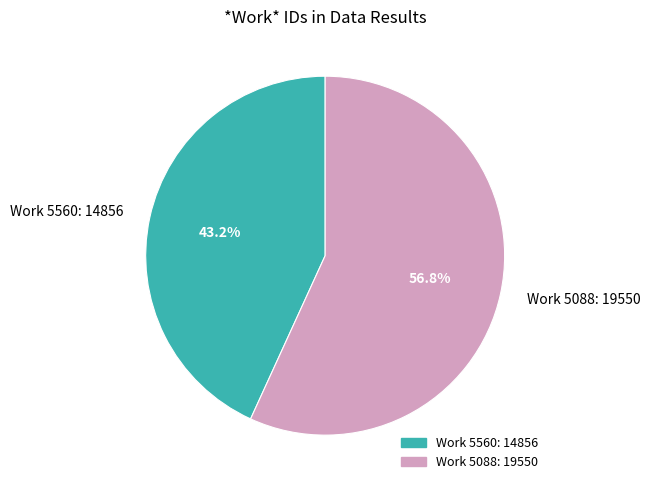

What is the smallest slice in the pie chart?

Work 5560